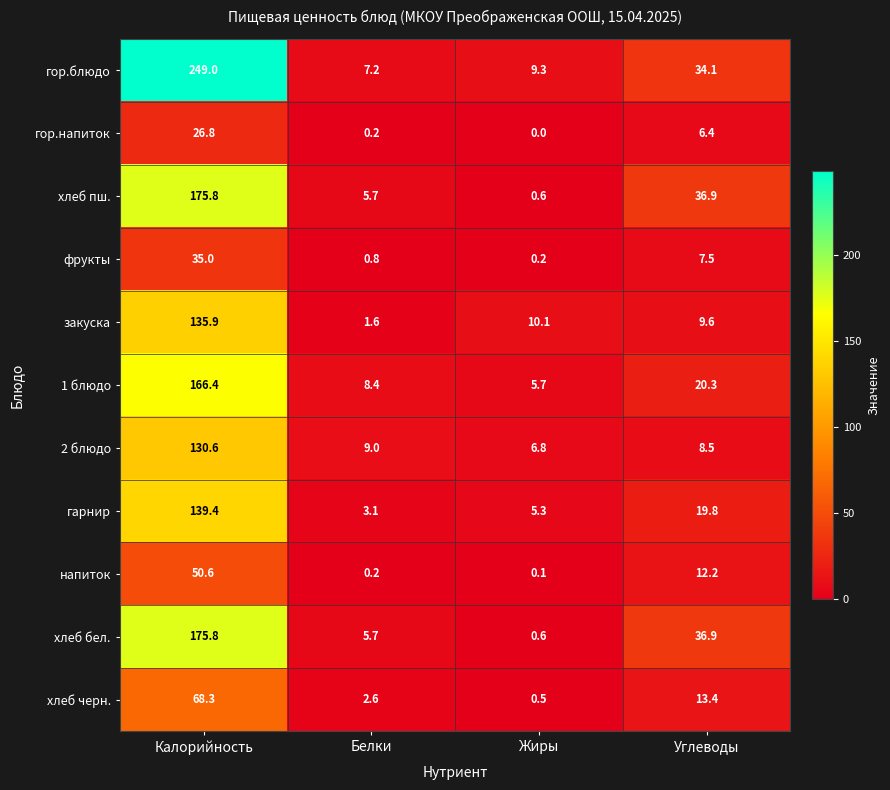

Is the value of гор.напиток at Жиры greater than the value of хлеб пш. at Белки?

No